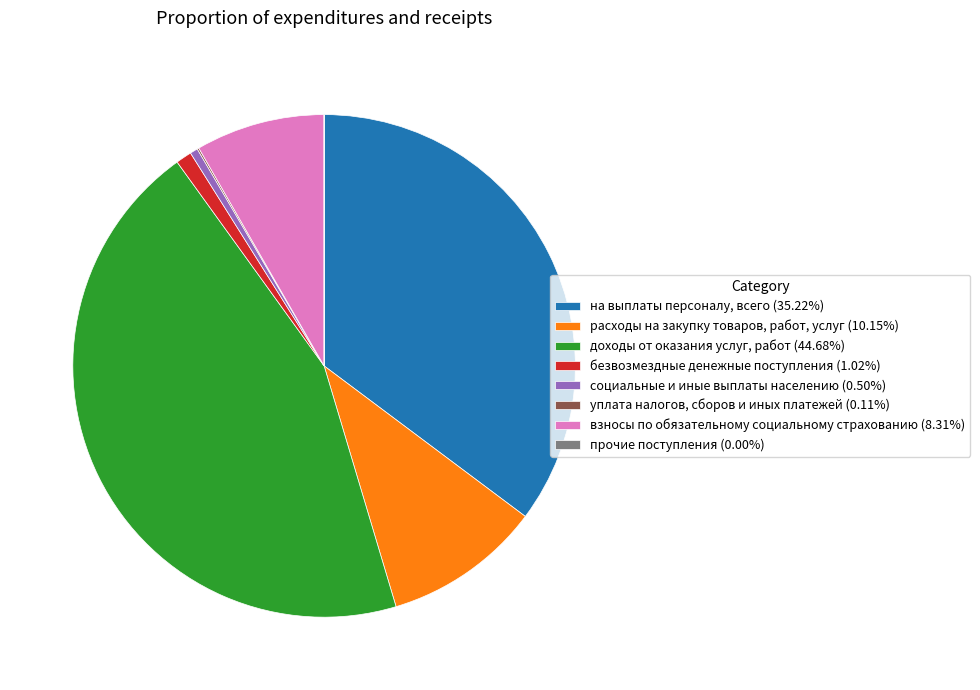

Is there a majority slice in this chart?

No